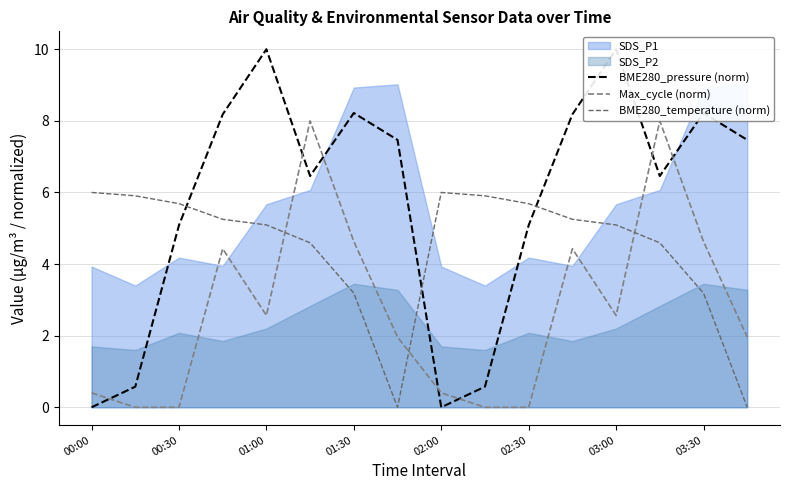

Is it true that BME280_temperature (norm) equals 7.1 at 11?

False